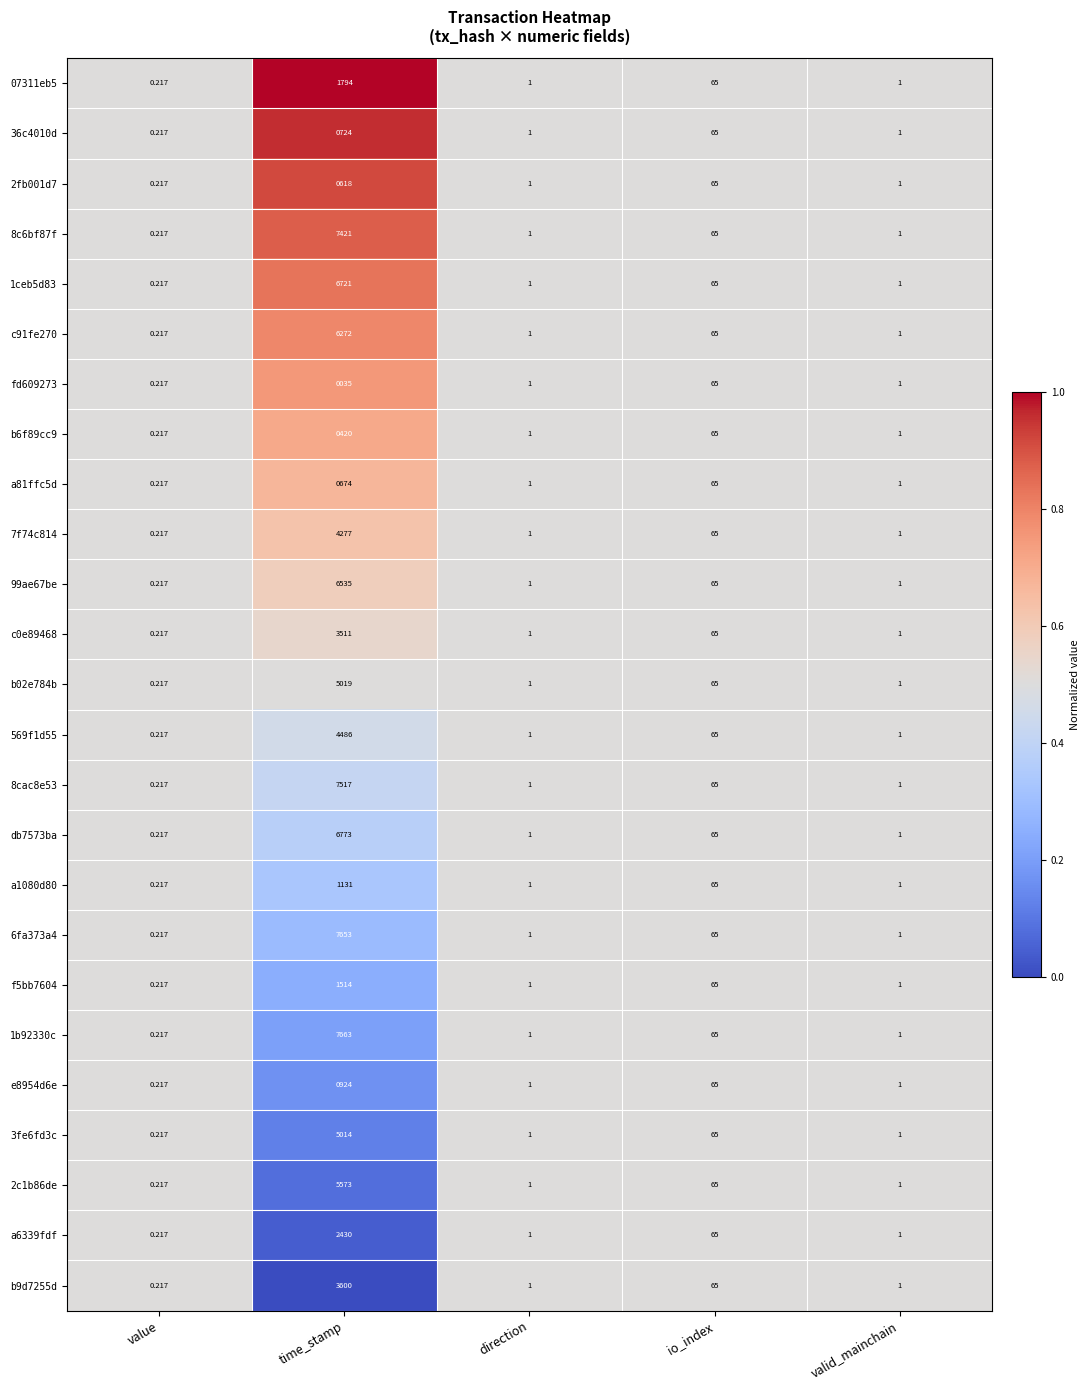

Between time_stamp and valid_mainchain, which series saw the biggest shift?

1b92330c